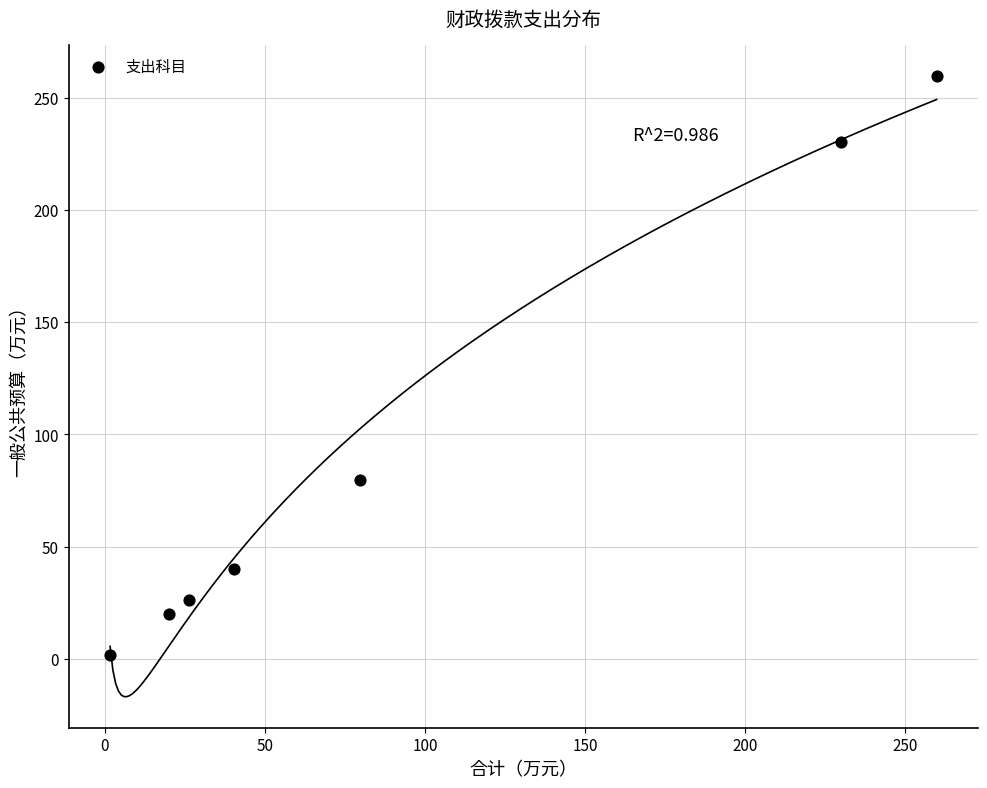

What Y value in the scatter plot is closest to 130?

79.8